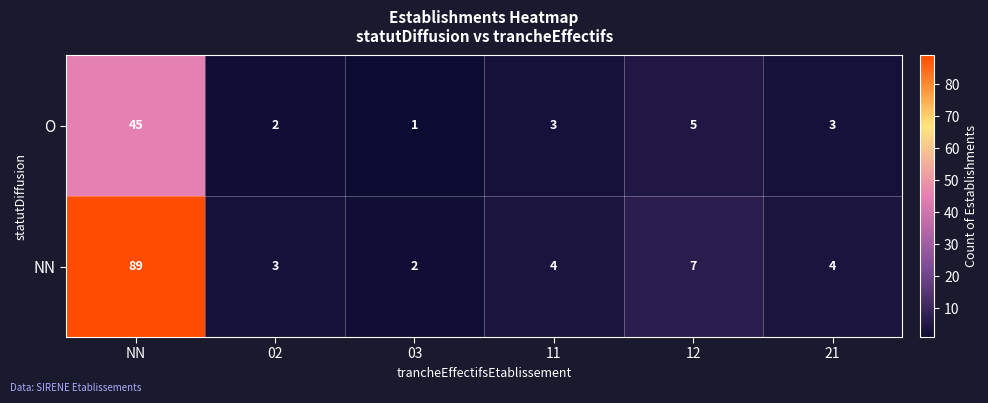

Where is NN nearest to the value 45?

12